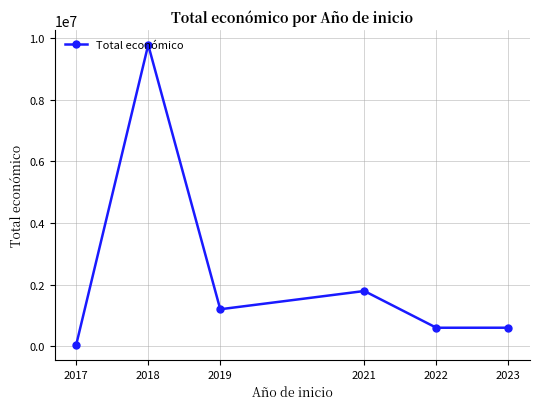

What is the maximum value shown in the chart?

9785849